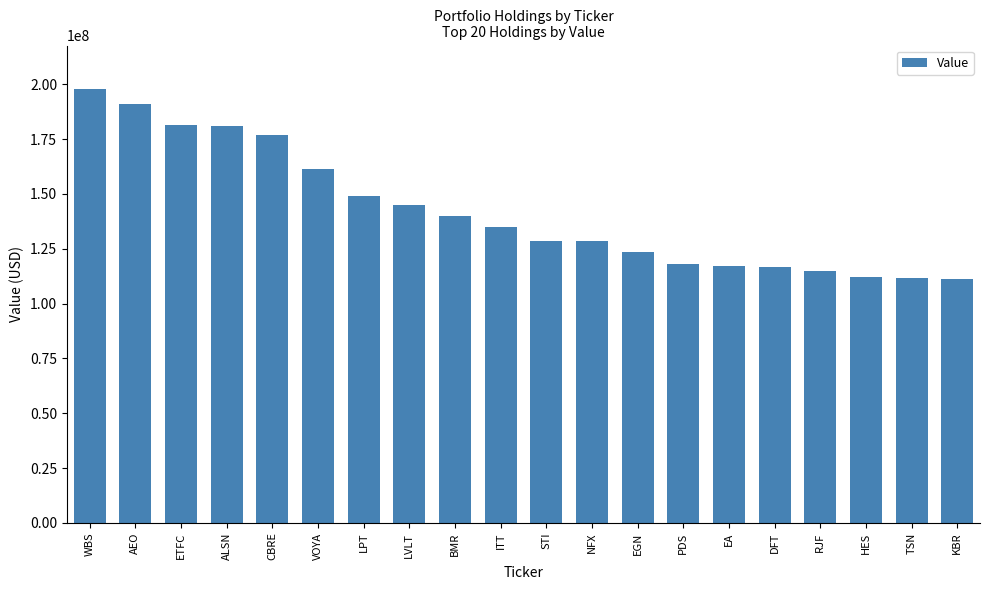

Is it true that the value at ALSN is 180845000?

True